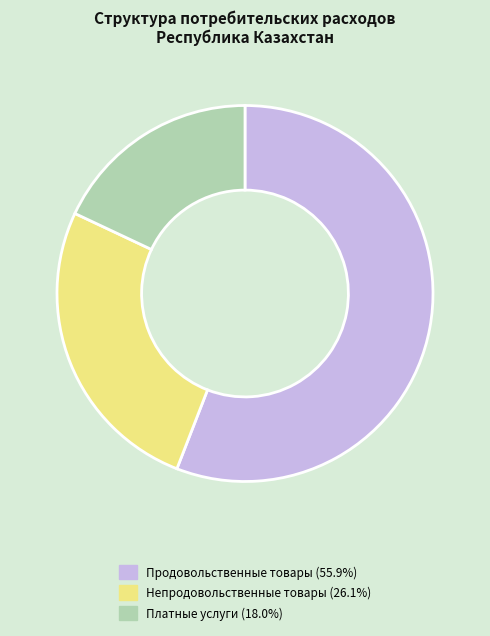

Approximately how many times larger is the value at Продовольственные товары (55.9%) compared to Платные услуги (18.0%)?

3.1